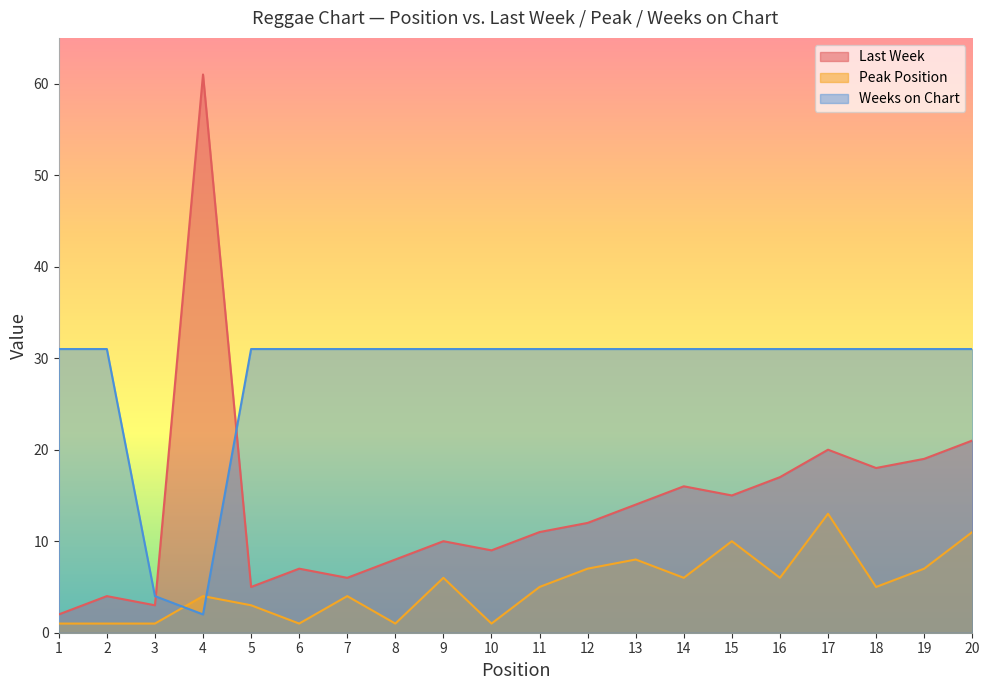

Rank the categories by Last Week value from lowest to highest.

1, 3, 2, 5, 7, 6, 8, 10, 9, 11, 12, 13, 15, 14, 16, 18, 19, 17, 20, 4